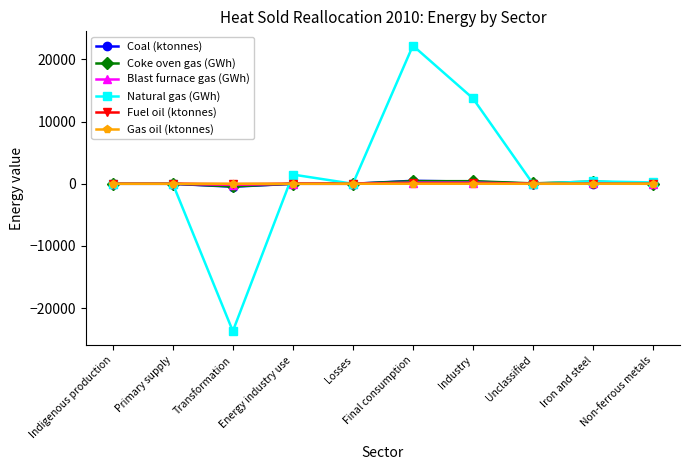

What is the label of the 4th point from the right?

Industry